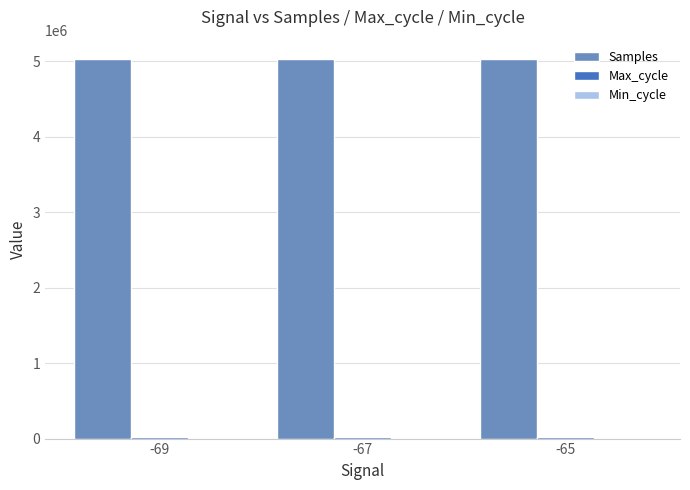

The value of Samples at -67 is 5025522. True or false?

True